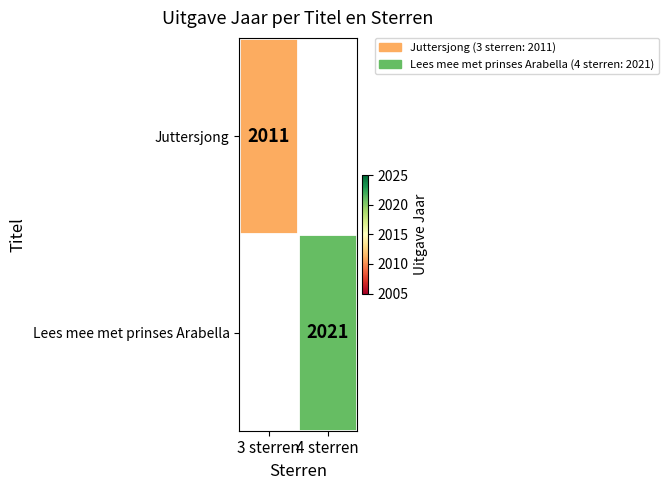

What is the total value across all series at 4 sterren?

2021